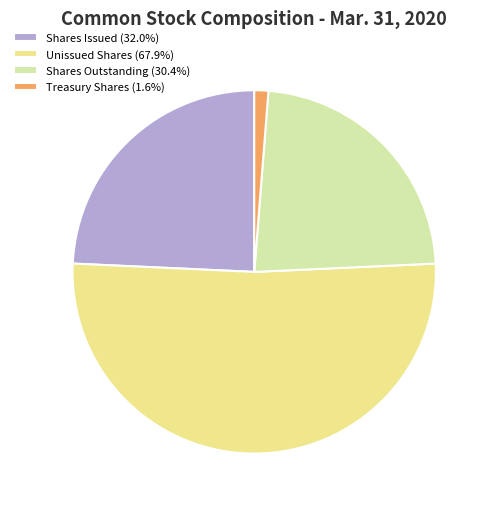

What is the ratio of the value at Shares Outstanding (30.4%) to the value at Treasury Shares (1.6%)?

18.4